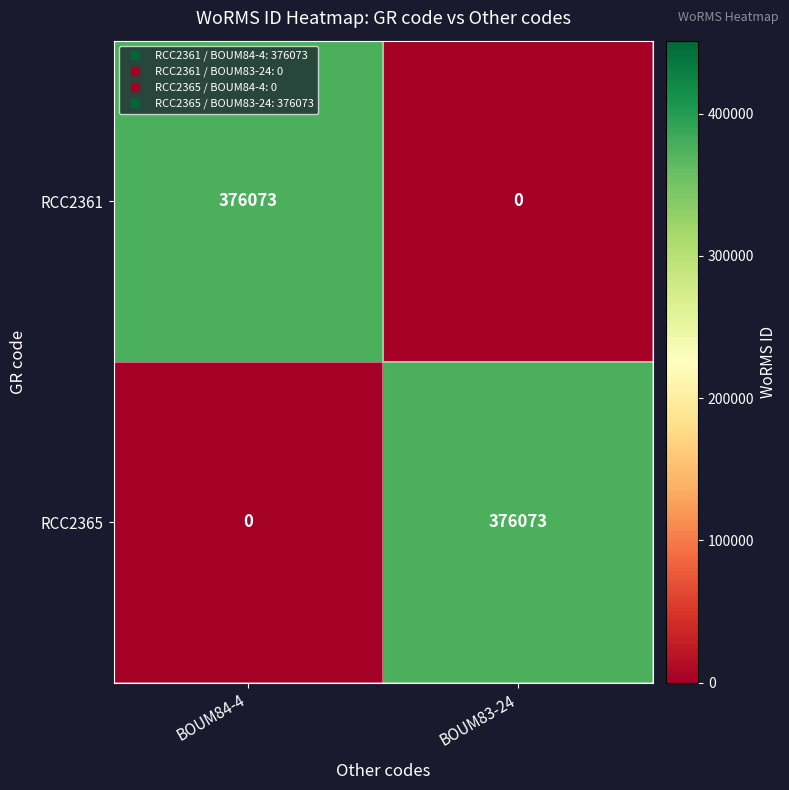

Reading left to right, list all the values displayed in this chart.

RCC2361: BOUM84-4=376073	BOUM83-24=0
RCC2365: BOUM84-4=0	BOUM83-24=376073